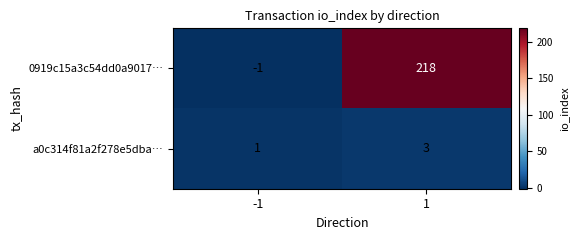

What value does the a0c314f81a2f278e5dba… series have at 1?

3